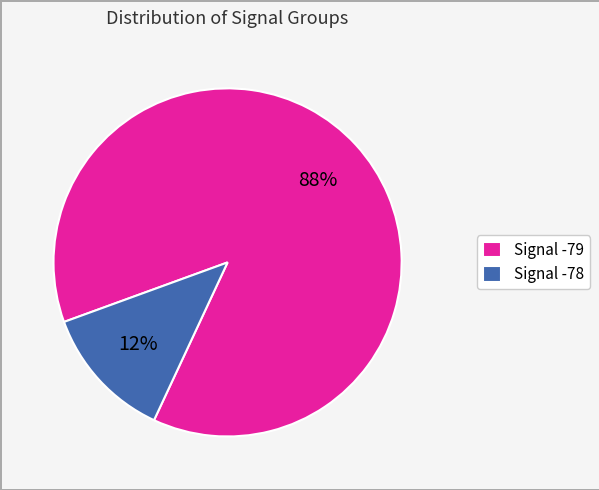

Is there a majority slice in this chart?

Yes